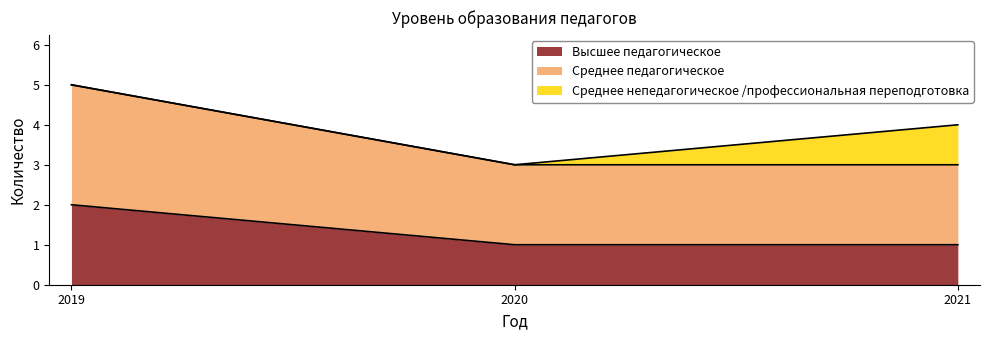

At which label does Высшее педагогическое reach its minimum?

2020